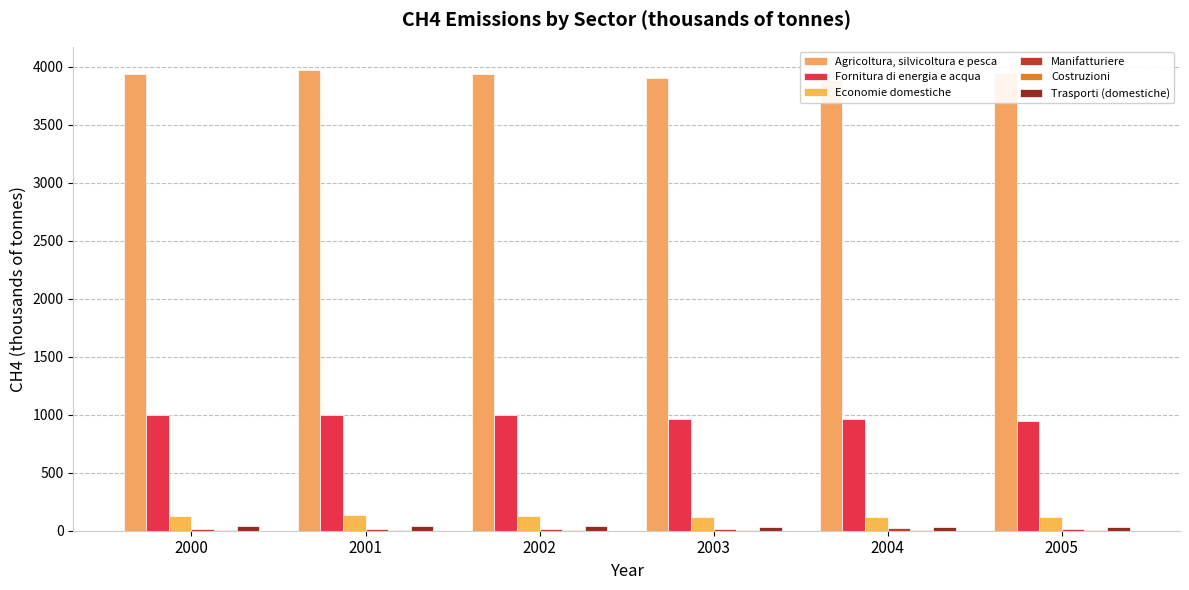

What are all the series names shown in the legend?

Agricoltura, silvicoltura e pesca, Fornitura di energia e acqua, Economie domestiche, Manifatturiere, Costruzioni, Trasporti (domestiche)